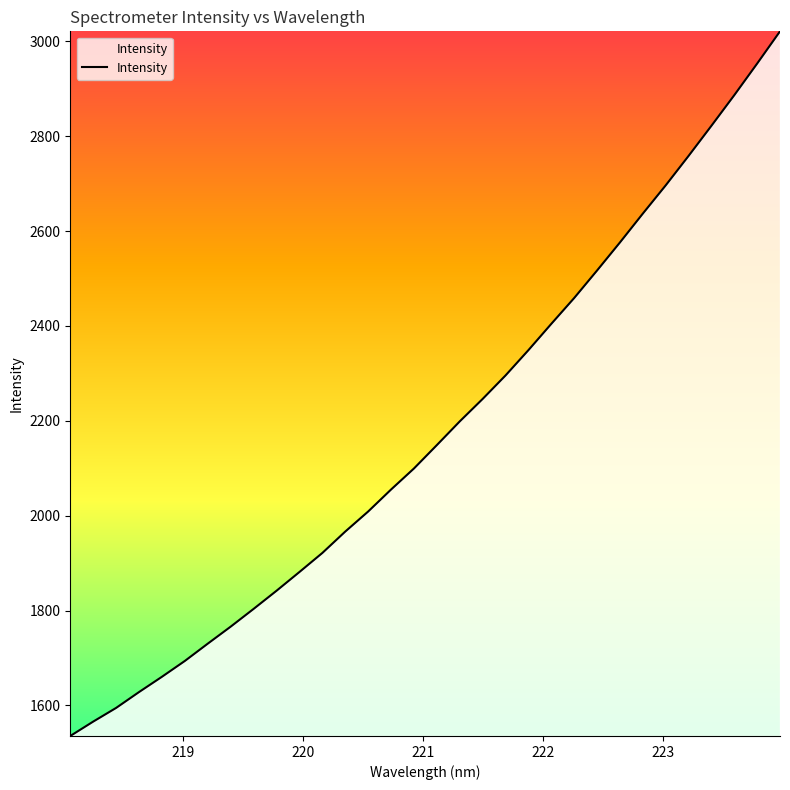

How many lines are shown in the chart?

1